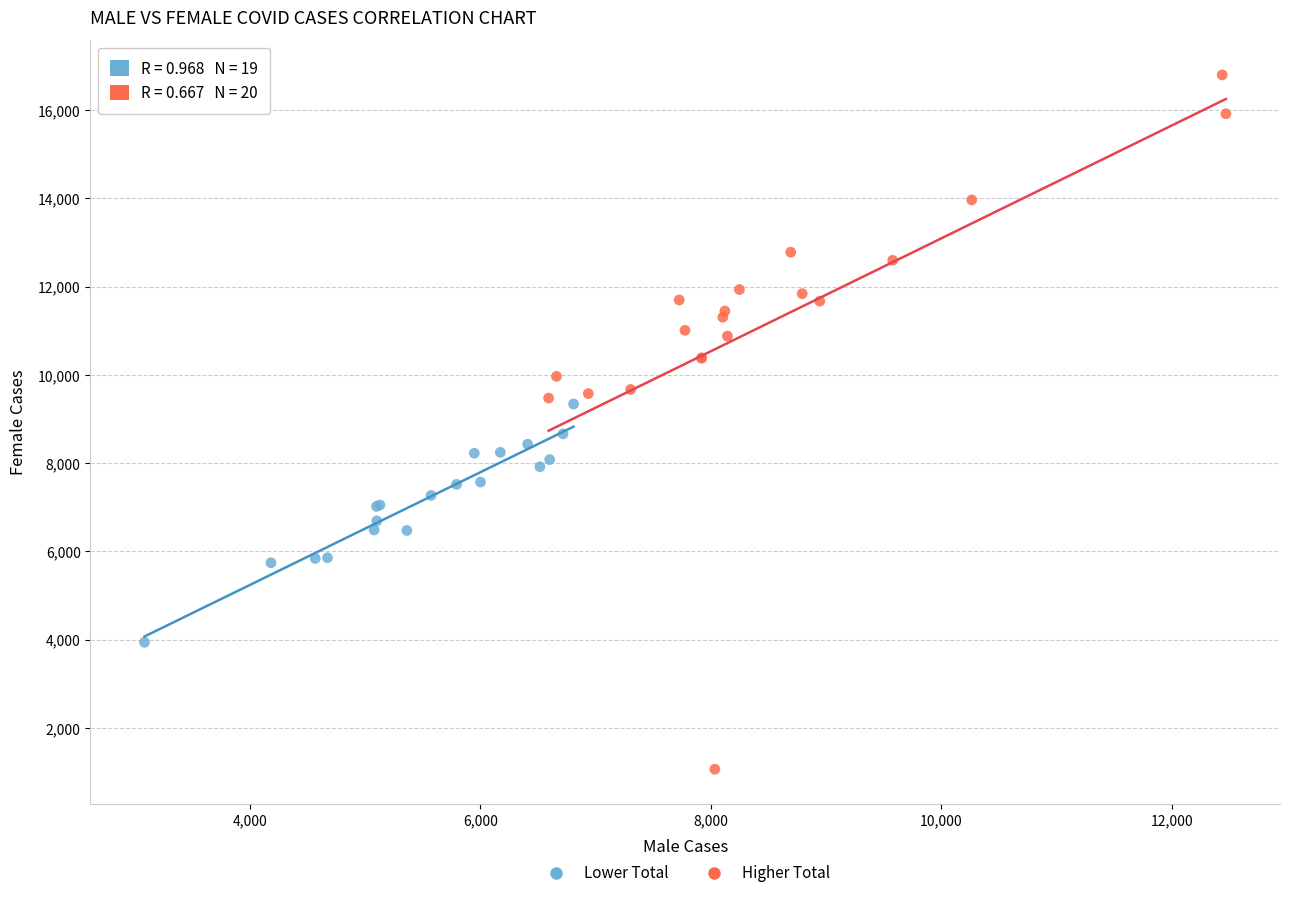

Which series has the widest spread of Y values?

Higher Total